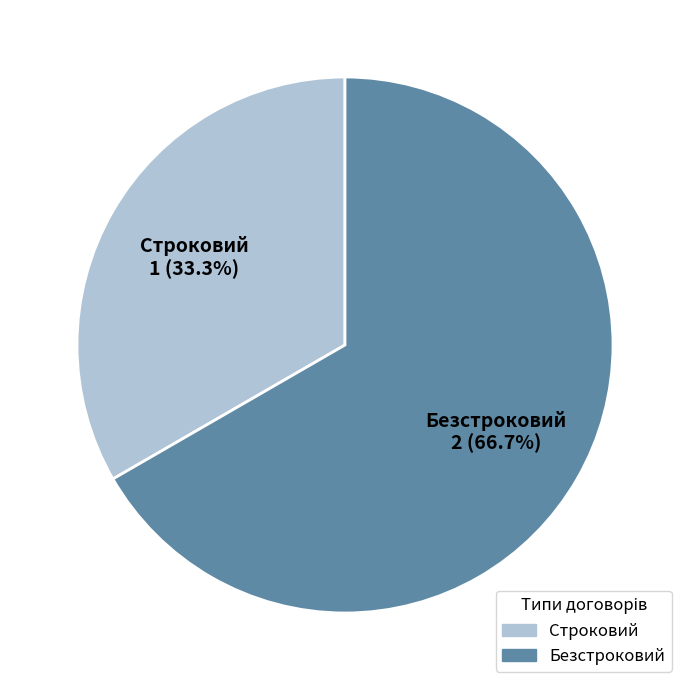

Rank the categories by value from highest to lowest.

Безстроковий, Строковий